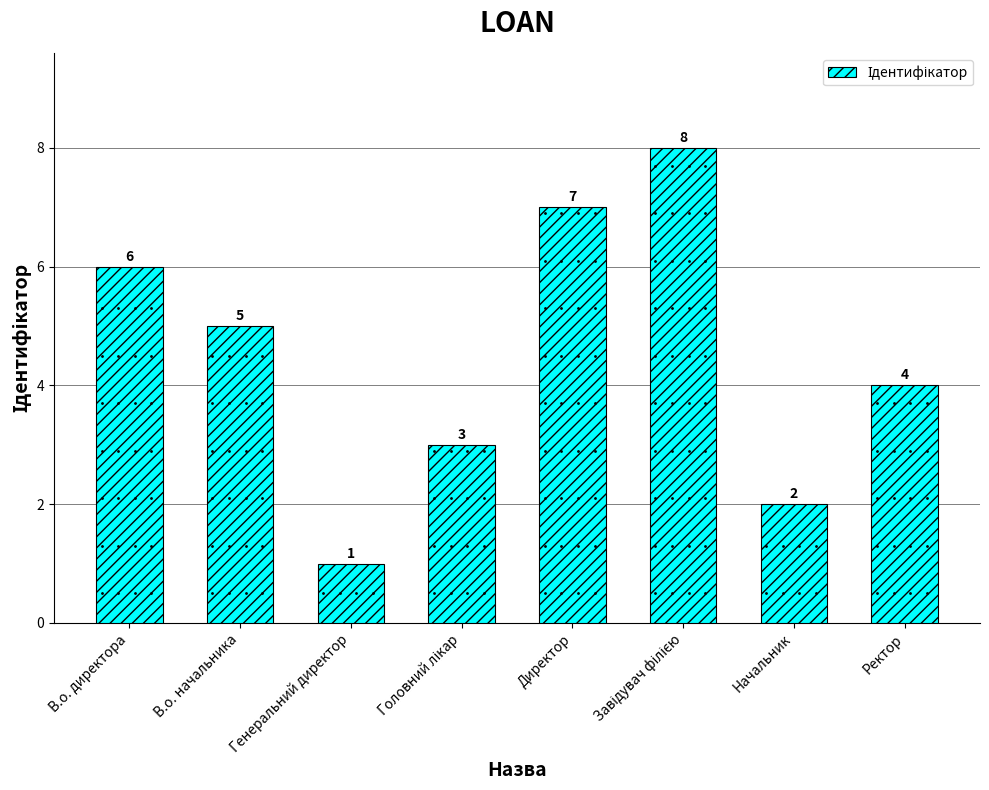

Which category has the lowest value across all series?

Генеральний директор